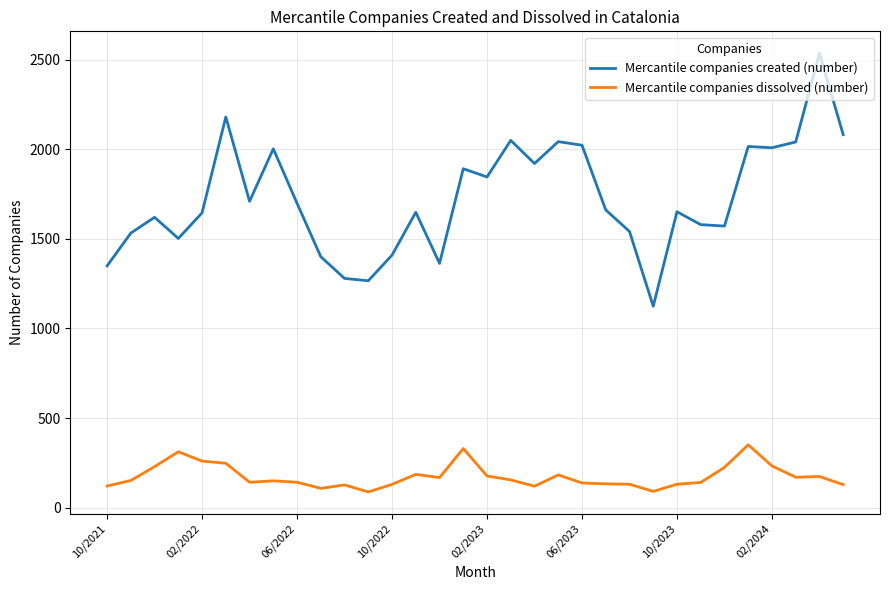

What is the lowest value of the Mercantile companies dissolved (number) series?

88